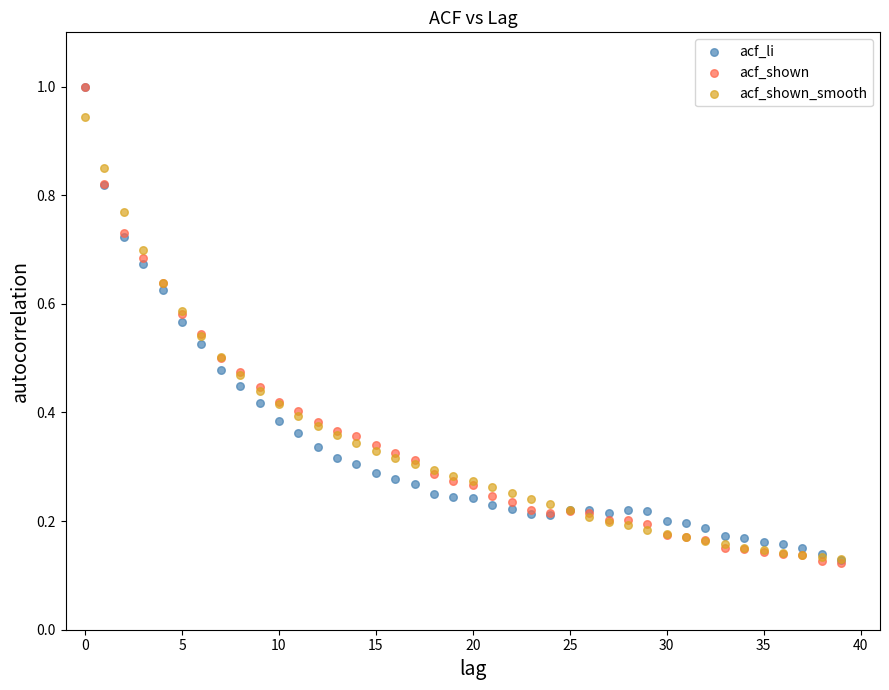

What are all the series names shown in the legend?

acf_li, acf_shown, acf_shown_smooth